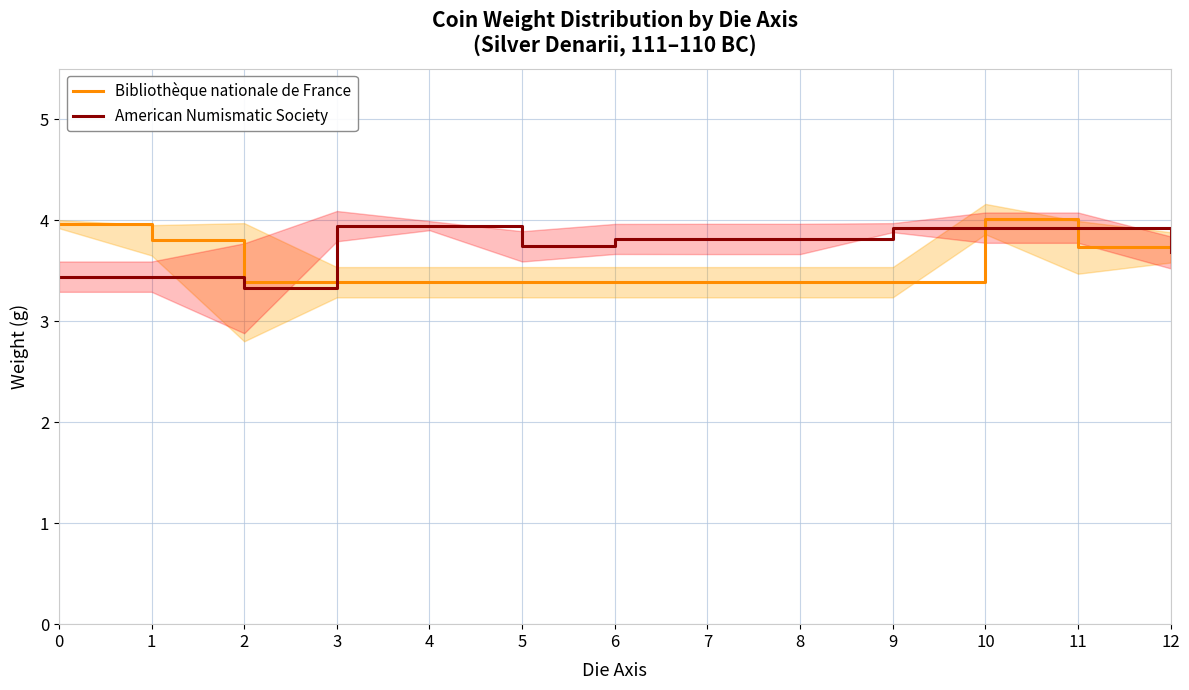

Is the value of American Numismatic Society at 12 greater than the value of Bibliothèque nationale de France at 12?

No